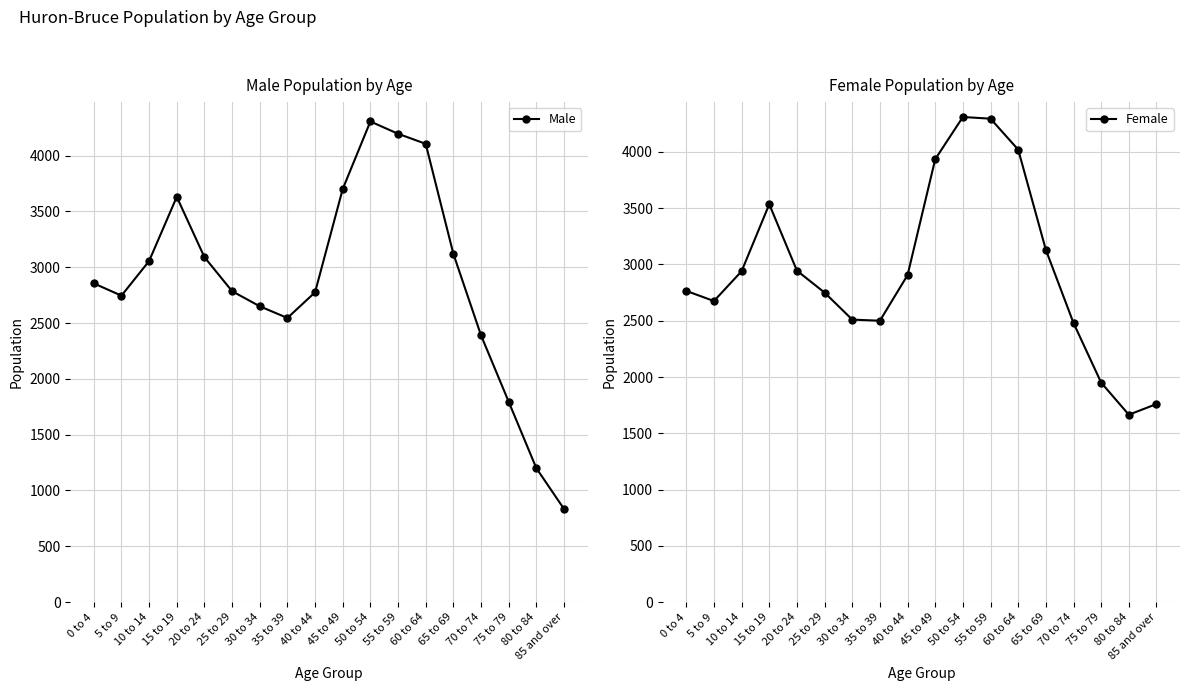

The Male series shows 1797 at 50 to 54. True or false?

False